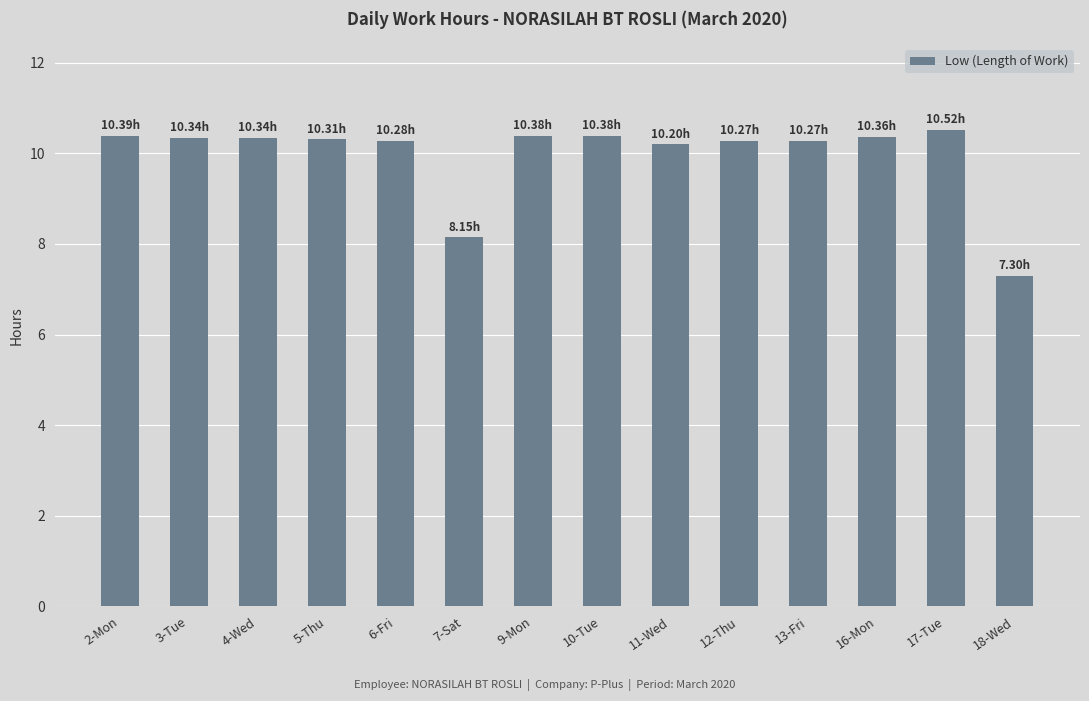

Is it true that the value at 12-Thu is 15.7?

False